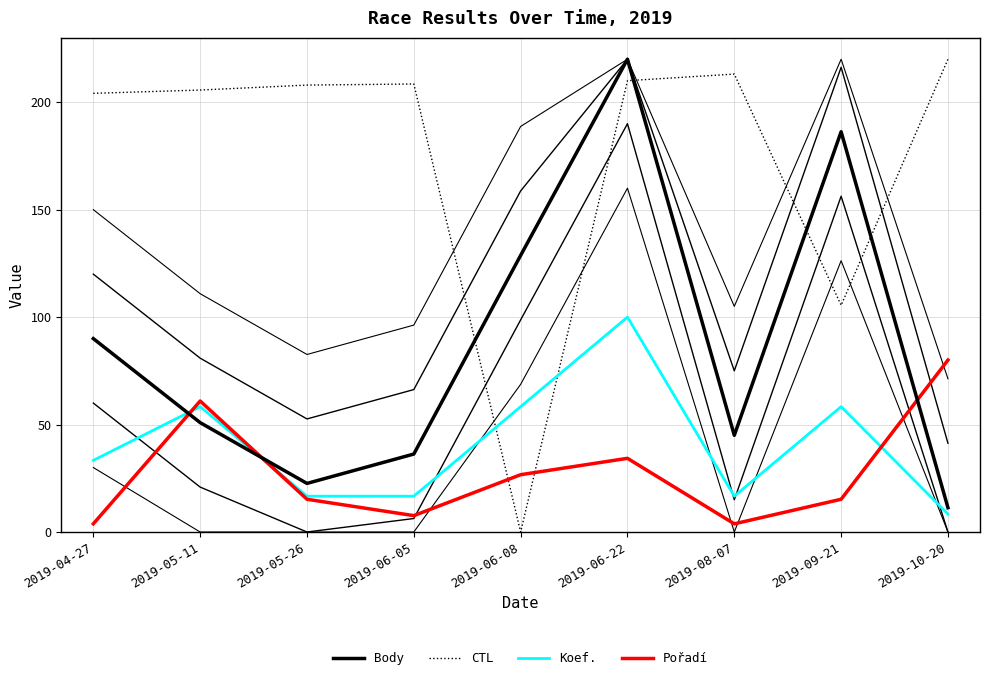

Which series changed the most between 2019-06-05 and 2019-10-20?

Pořadí